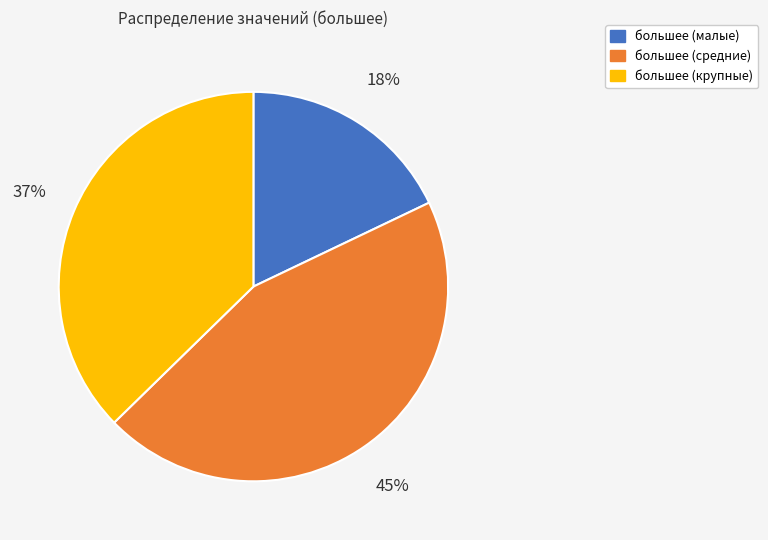

To the nearest percent, what is the average slice percentage?

33%